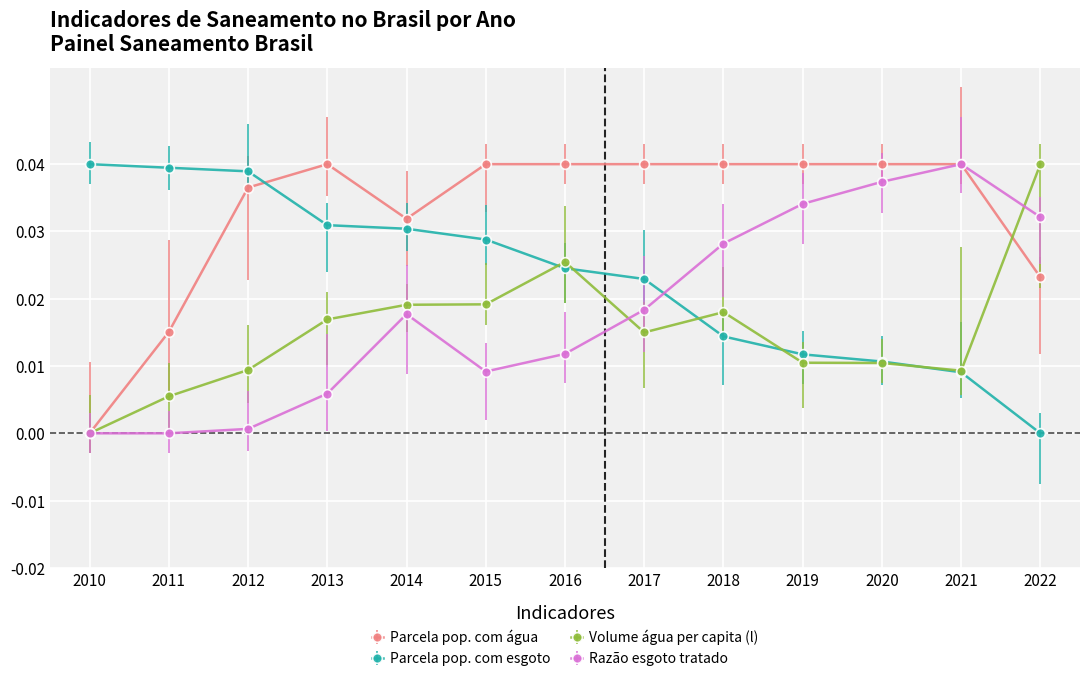

Which series changed the most between 2011 and 2013?

Parcela pop. com água